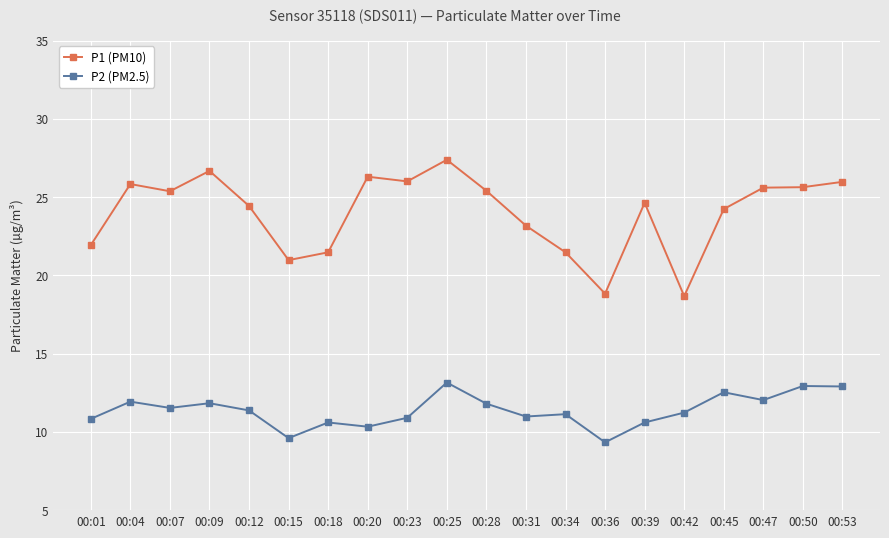

Is it true that P2 (PM2.5) equals 10.6 at 00:39?

True